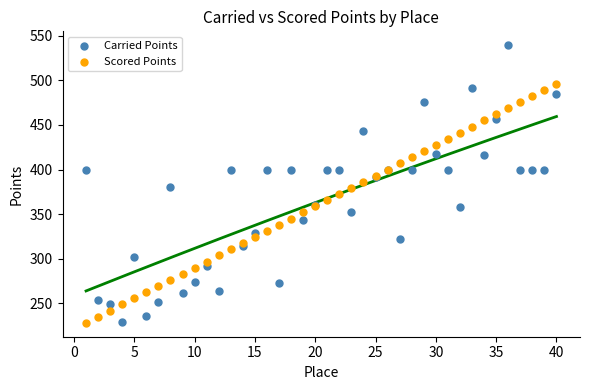

What are all the series names shown in the legend?

Carried Points, Scored Points